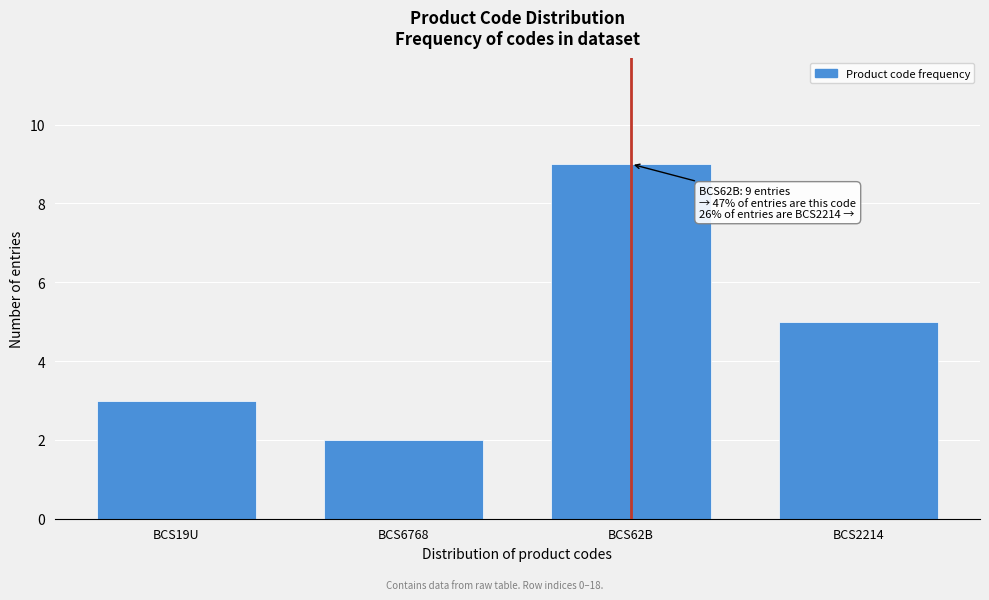

Reading right to left, what are all the values shown in this chart?

BCS2214=5	BCS62B=9	BCS6768=2	BCS19U=3